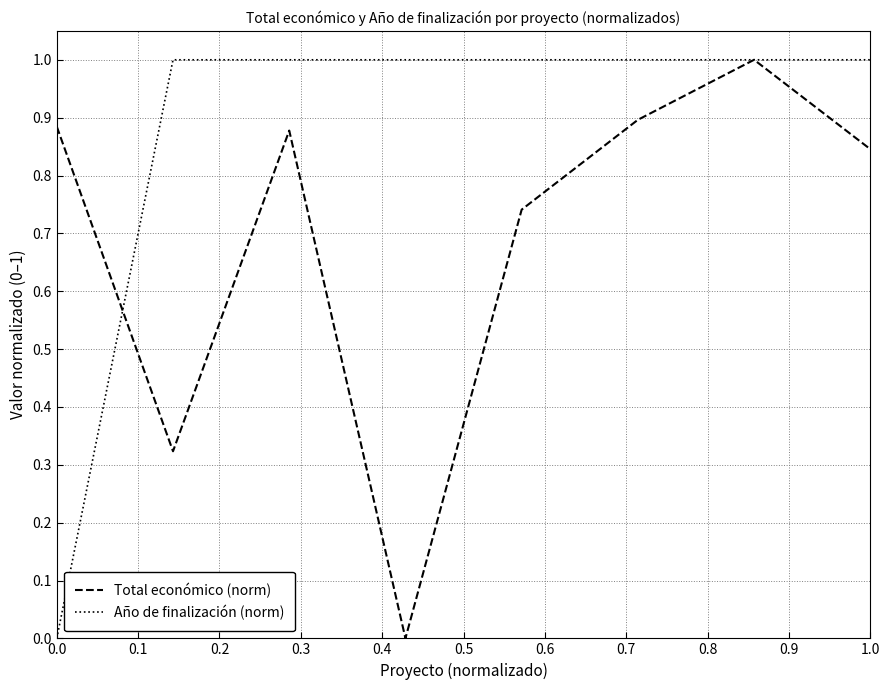

Count the number of categories in the chart.

8